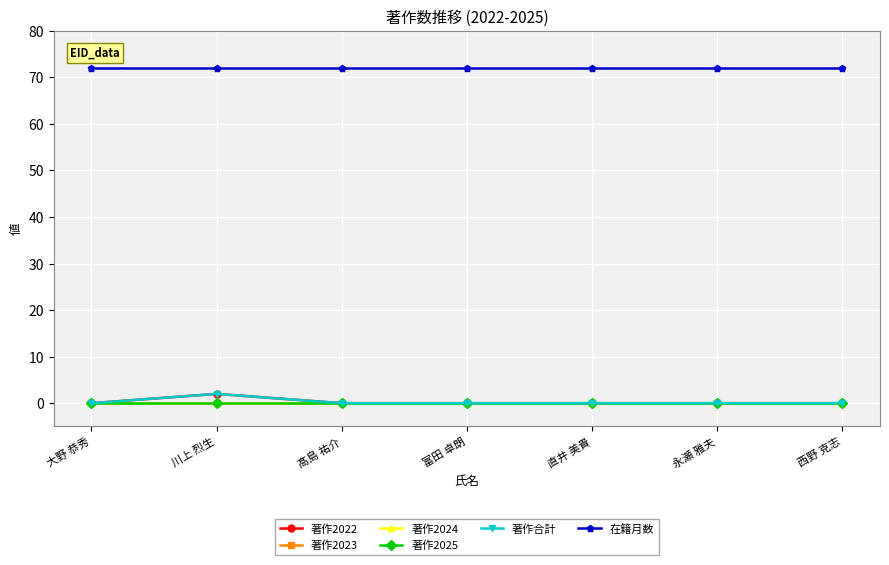

Does the chart have visible grid lines?

Yes